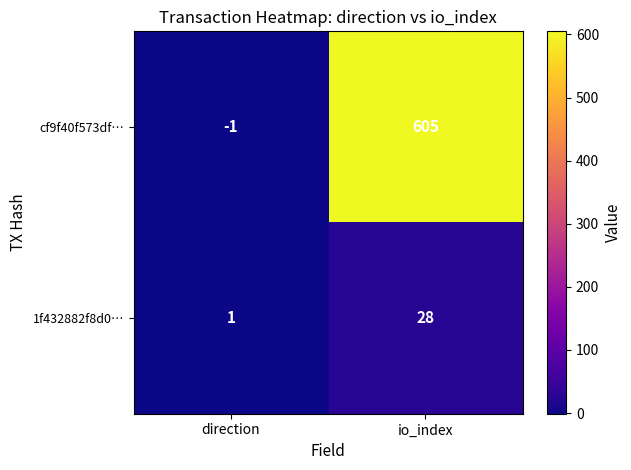

Reading right to left, extract all data points from this chart.

cf9f40f573df…: io_index=605	direction=-1
1f432882f8d0…: io_index=28	direction=1